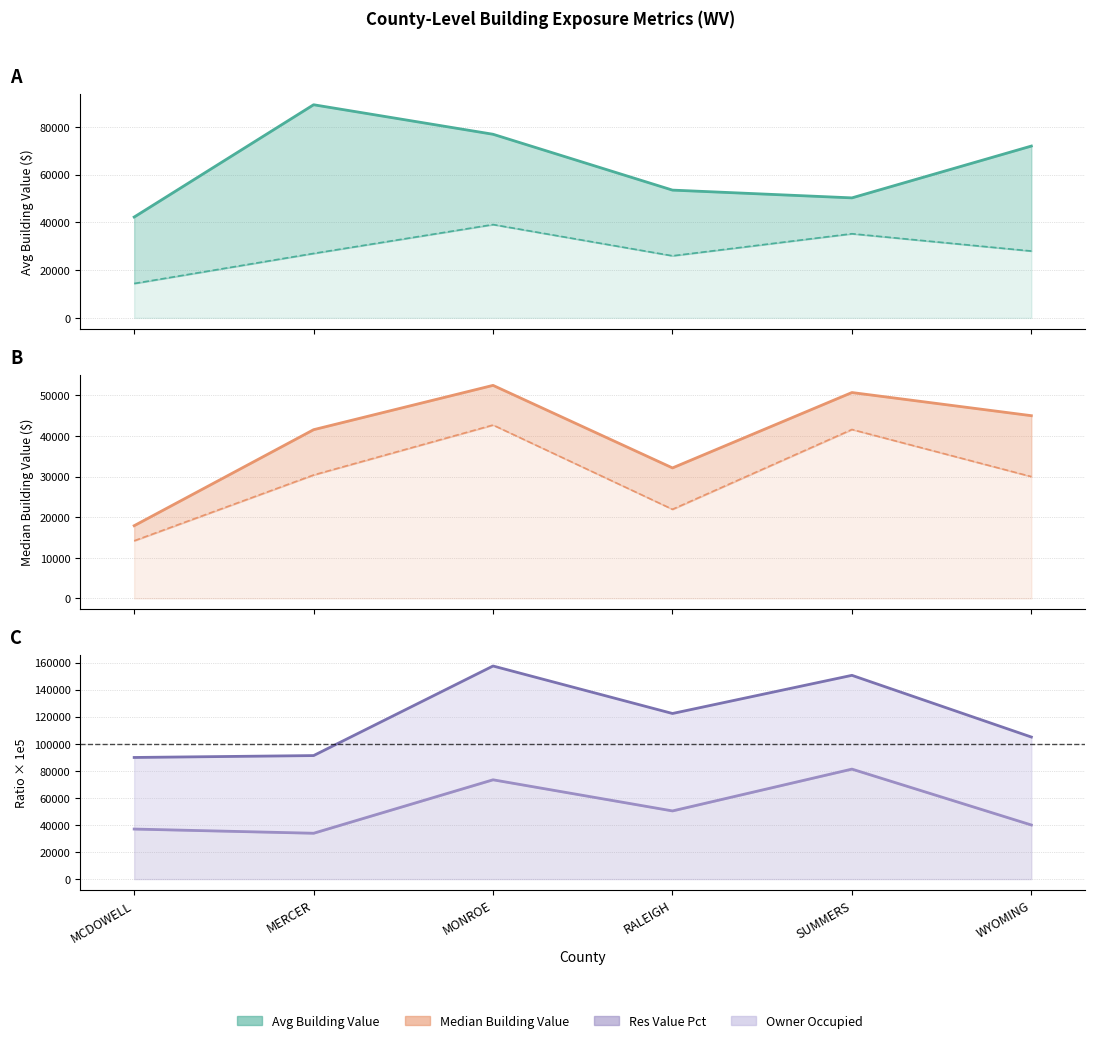

Rank the categories by Avg Building Value value from lowest to highest.

MCDOWELL, SUMMERS, RALEIGH, WYOMING, MONROE, MERCER